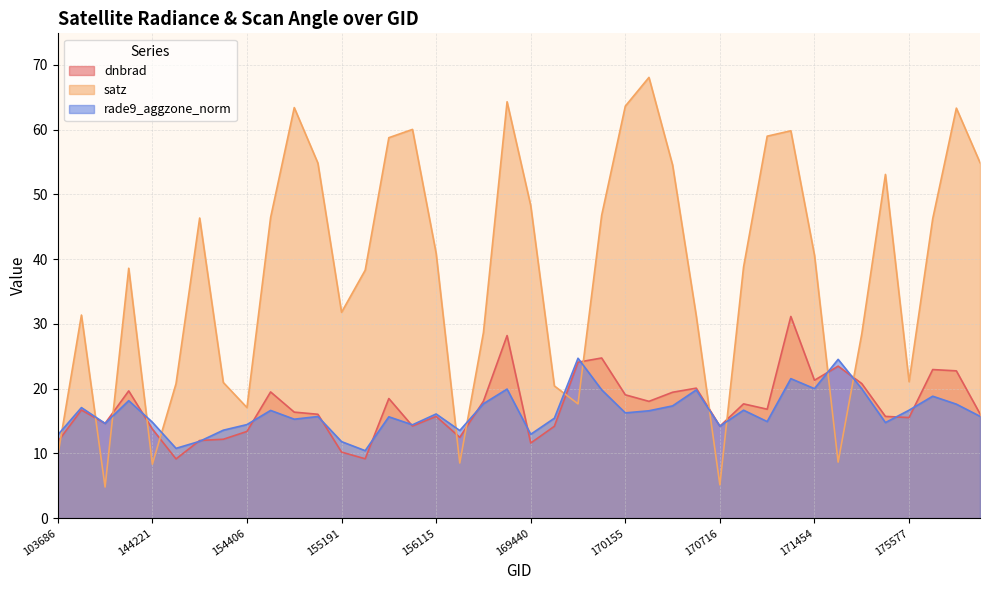

Reading right to left, transcribe all the data shown in this chart.

dnbrad: 176359=16.1	176155=22.7	175964=22.9	175577=15.5	174995=15.7	174800=20.8	174612=23.5	171454=21.3	171271=31.1	171079=16.8	170898=17.6	170716=14.2	170531=20.1	170350=19.4	170168=18.0	170155=19.0	169981=24.7	169799=24.1	169621=14.2	169440=11.6	169262=28.2	156479=18.0	156294=12.5	156115=15.7	155937=14.2	155739=18.5	155557=9.2	155191=10.2	155011=16.0	154803=16.4	154607=19.5	154406=13.4	154213=12.2	148741=12.0	145229=9.1	144221=13.8	143430=19.7	143237=14.6	143043=16.7	103686=11.8
satz: 176359=54.9	176155=63.3	175964=46.2	175577=21.1	174995=53.1	174800=28.5	174612=8.7	171454=40.6	171271=59.8	171079=59.0	170898=38.8	170716=5.1	170531=31.2	170350=54.5	170168=68.1	170155=63.6	169981=46.8	169799=17.6	169621=20.4	169440=48.3	169262=64.3	156479=28.7	156294=8.5	156115=40.9	155937=60.0	155739=58.7	155557=38.3	155191=31.8	155011=54.8	154803=63.4	154607=46.4	154406=17.1	154213=20.9	148741=46.3	145229=20.8	144221=8.3	143430=38.6	143237=4.8	143043=31.4	103686=9.7
rade9_aggzone_norm: 176359=15.7	176155=17.6	175964=18.8	175577=16.7	174995=14.8	174800=20.0	174612=24.5	171454=20.0	171271=21.5	171079=14.9	170898=16.7	170716=14.2	170531=19.8	170350=17.3	170168=16.6	170155=16.3	169981=19.8	169799=24.7	169621=15.4	169440=12.9	169262=19.9	156479=17.7	156294=13.5	156115=16.1	155937=14.4	155739=15.7	155557=10.4	155191=11.8	155011=15.7	154803=15.3	154607=16.6	154406=14.4	154213=13.6	148741=11.9	145229=10.8	144221=14.8	143430=18.1	143237=14.6	143043=17.1	103686=12.9